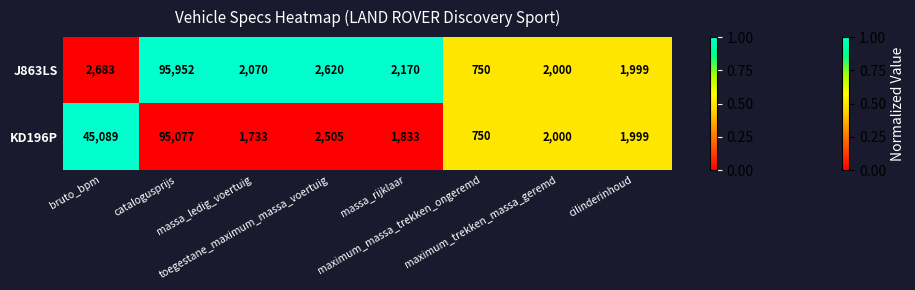

At which category does the chart reach its peak across all series?

catalogusprijs